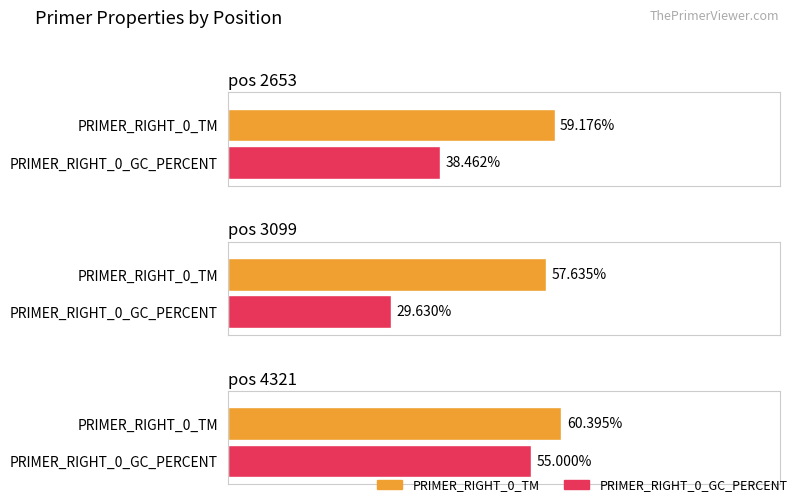

Which series has the largest total across all categories?

PRIMER_RIGHT_0_TM